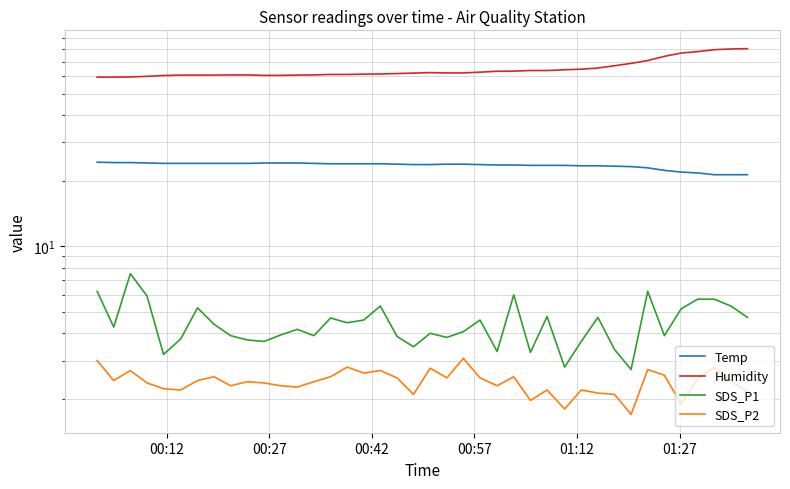

True or false: Temp and SDS_P2 intersect in this chart.

False